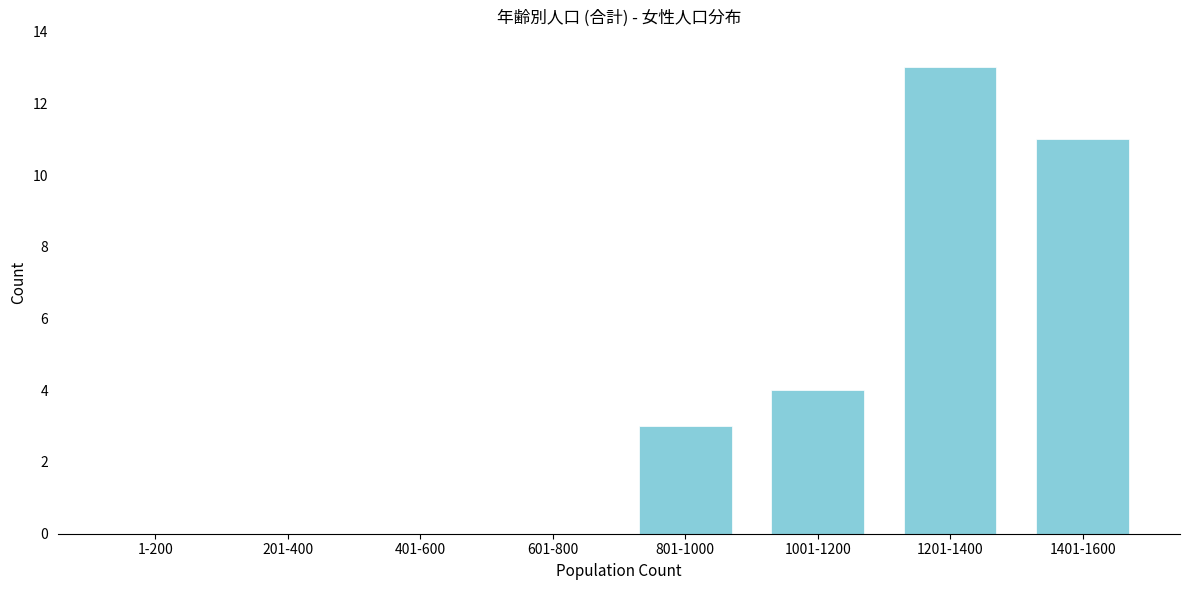

Reading left to right, transcribe all the data shown in this chart.

1-200=0	201-400=0	401-600=0	601-800=0	801-1000=3	1001-1200=4	1201-1400=13	1401-1600=11